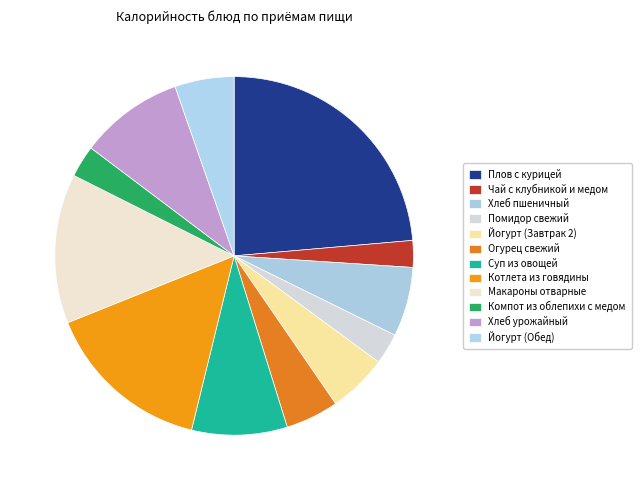

Combined, what portion of the pie is Помидор свежий and Плов с курицей?

26.4%